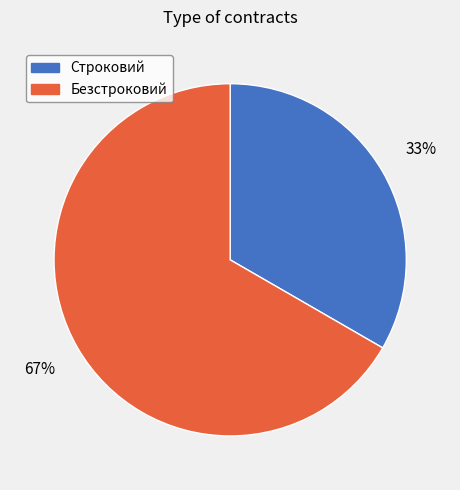

How many slices are in this pie chart?

2